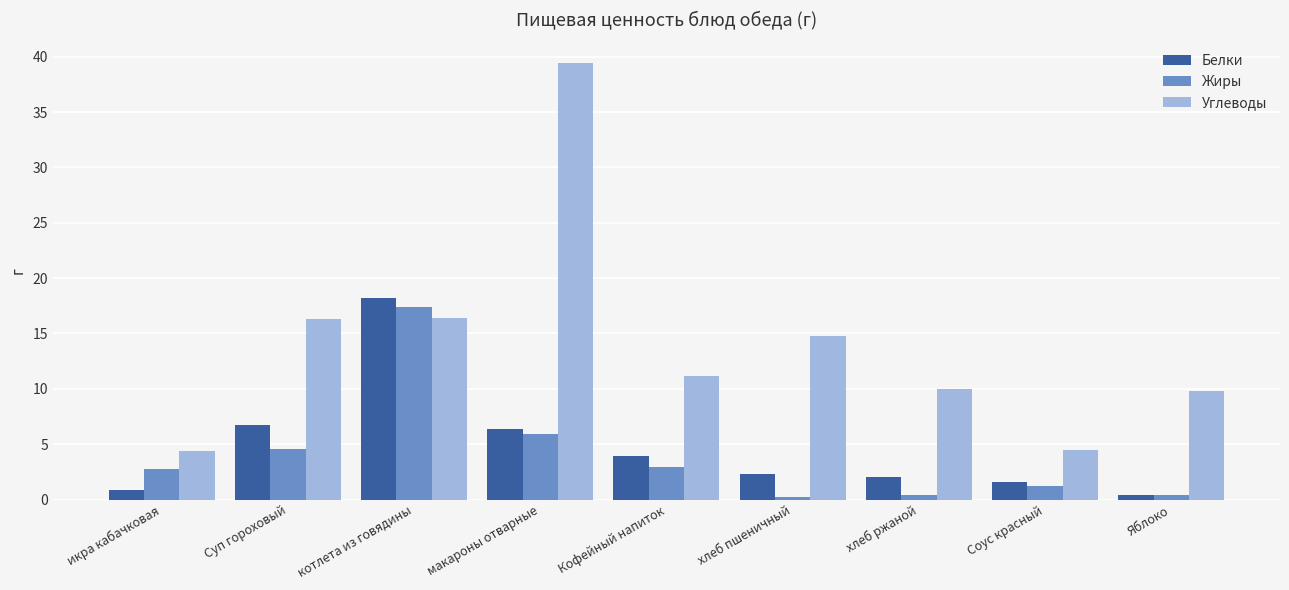

How many values in the Жиры series exceed 2?

5